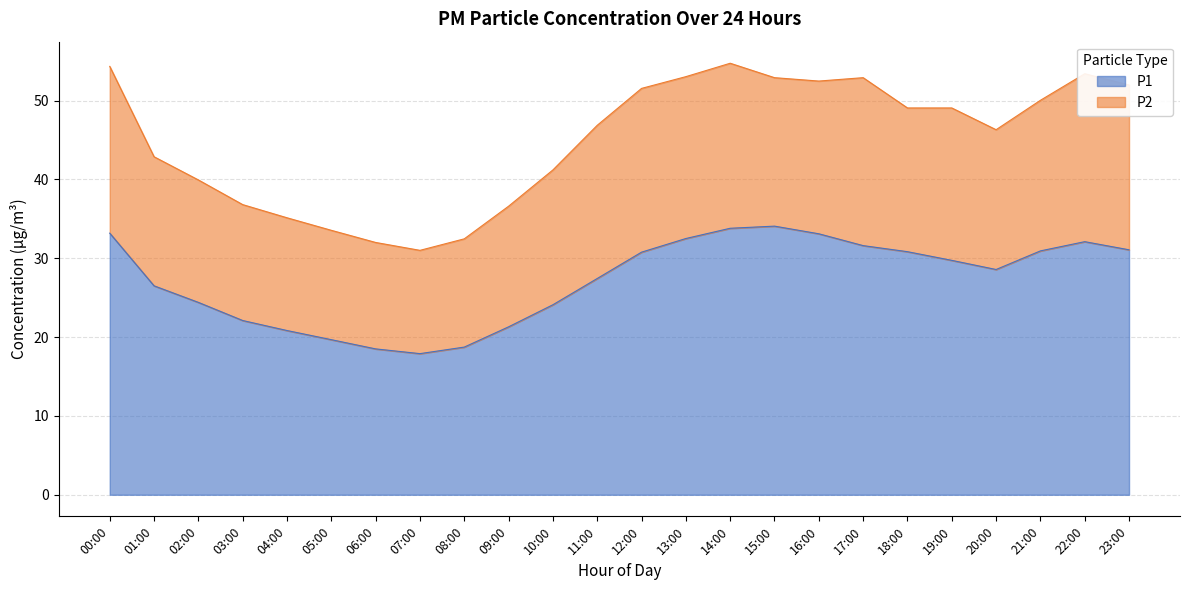

The chart shows a value of 7.6 at 04:00. True or false?

False